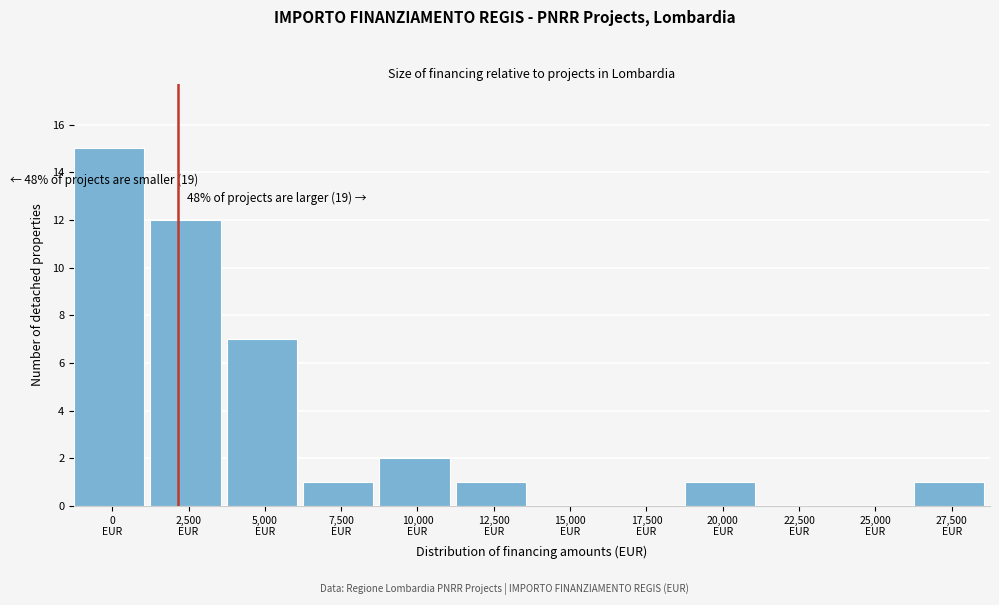

What is the sum of all values?

40